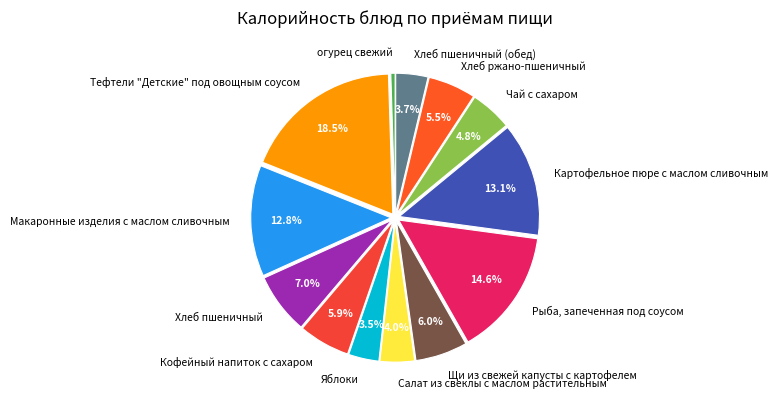

How many segments does this pie chart have?

13